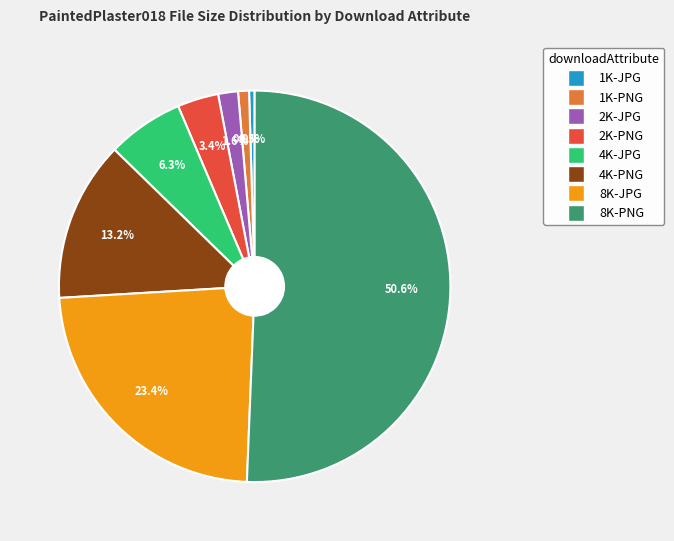

Approximately how many times larger is the value at 2K-PNG compared to 1K-JPG?

7.4